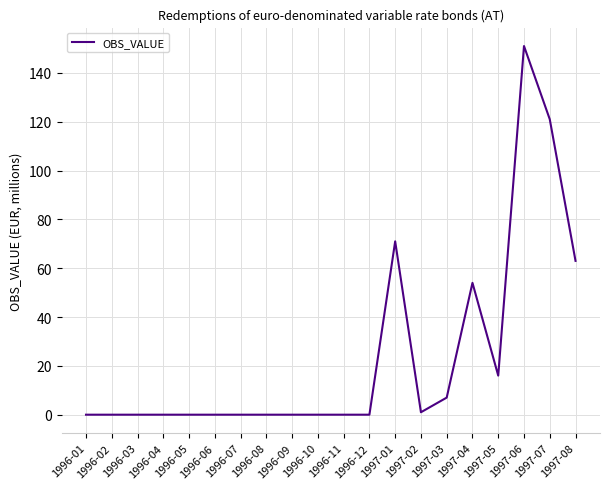

What position from the right is 1996-06?

15